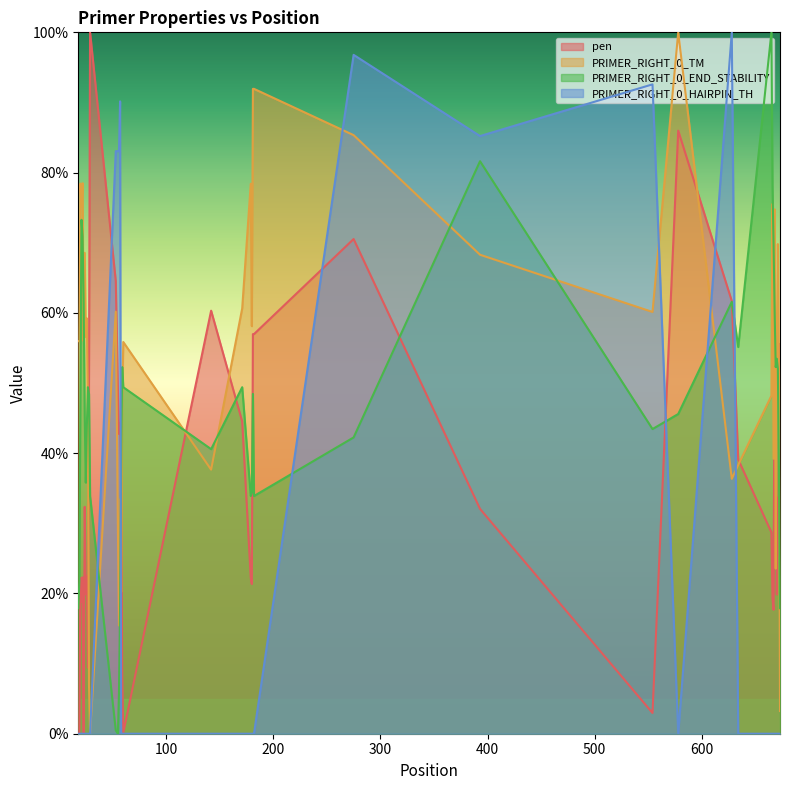

What is the maximum value for pen?

100.0